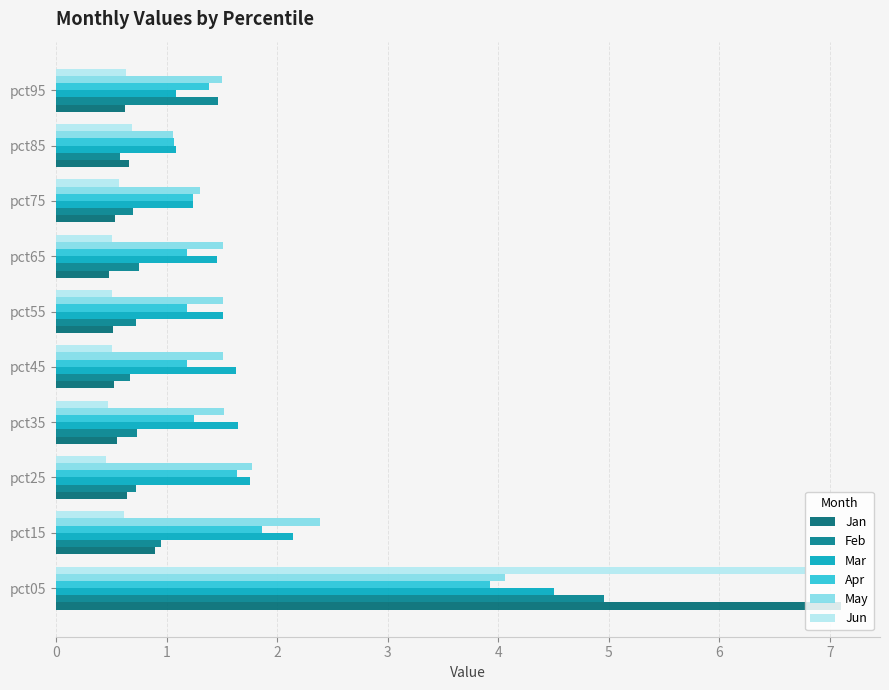

What are all the series names shown in the legend?

Jan, Feb, Mar, Apr, May, Jun